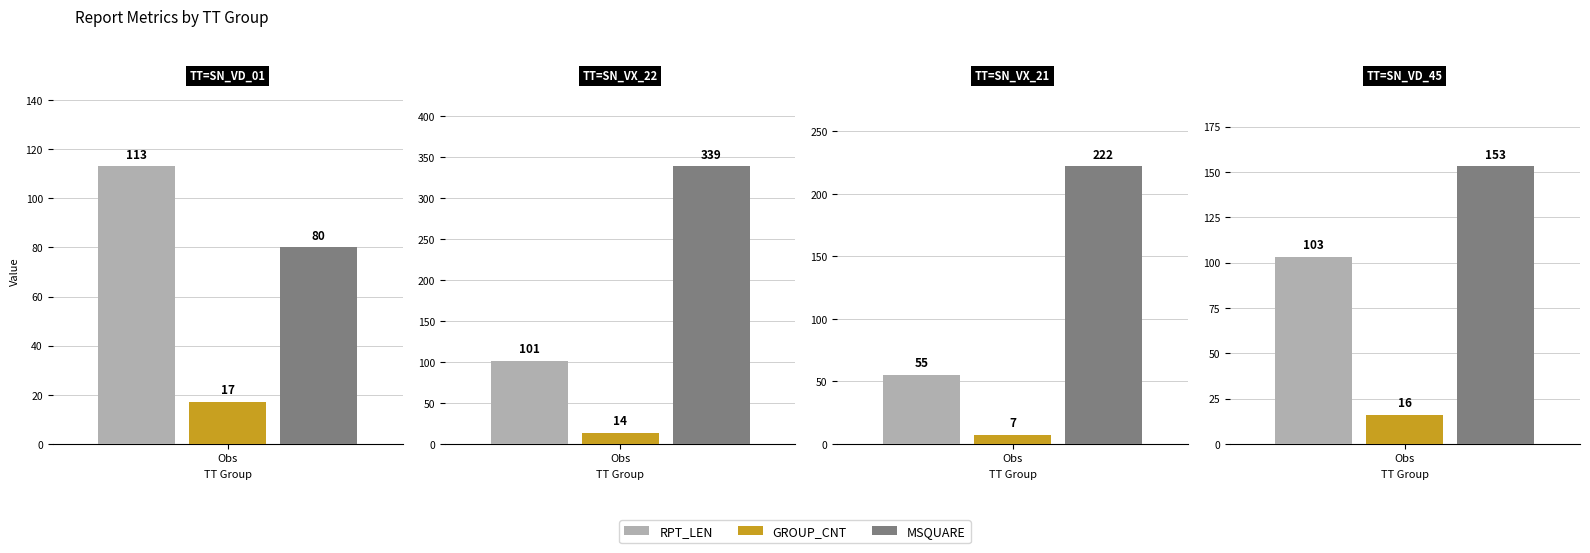

Which series has the largest total across all categories?

MSQUARE